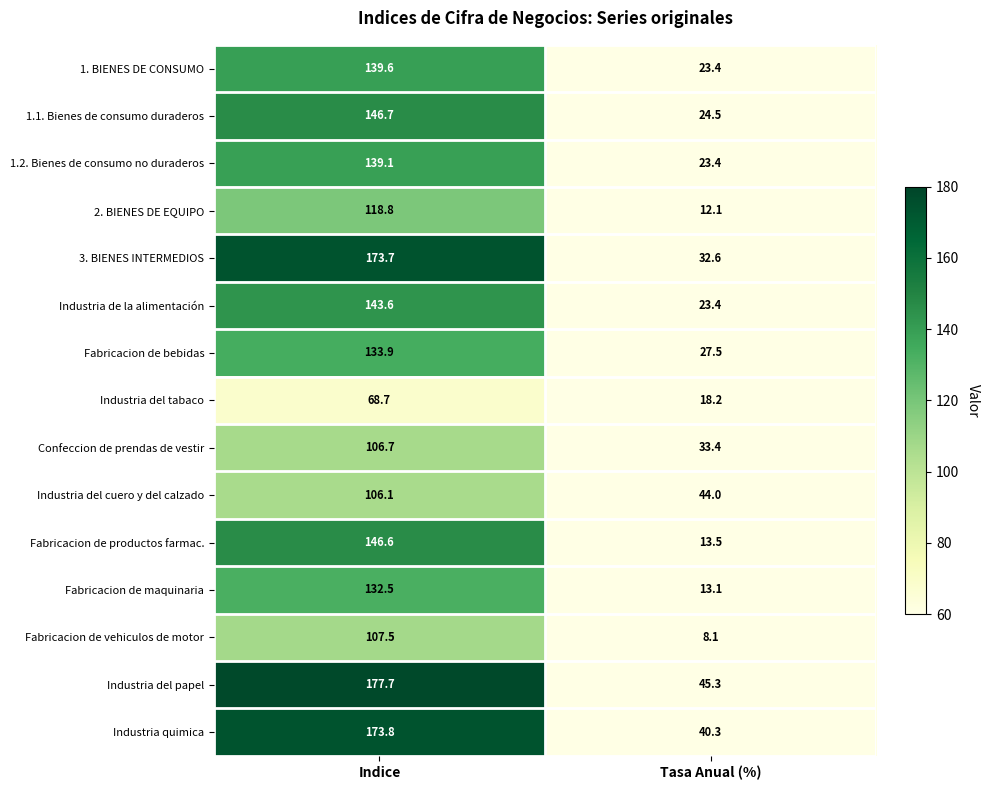

What is the minimum value shown in the chart?

8.1